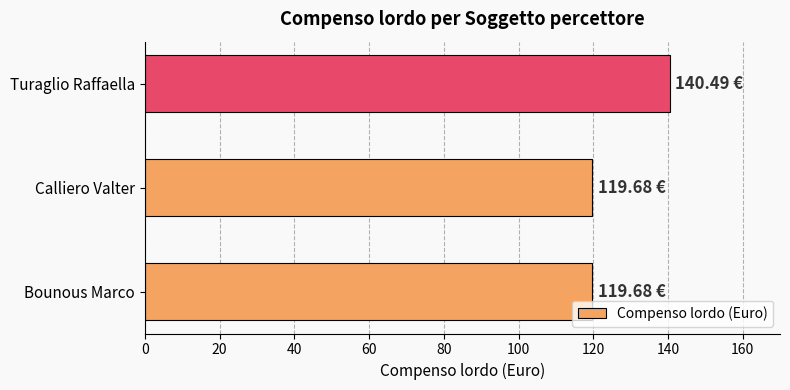

What is the change in value from Bounous Marco to Turaglio Raffaella?

+20.8